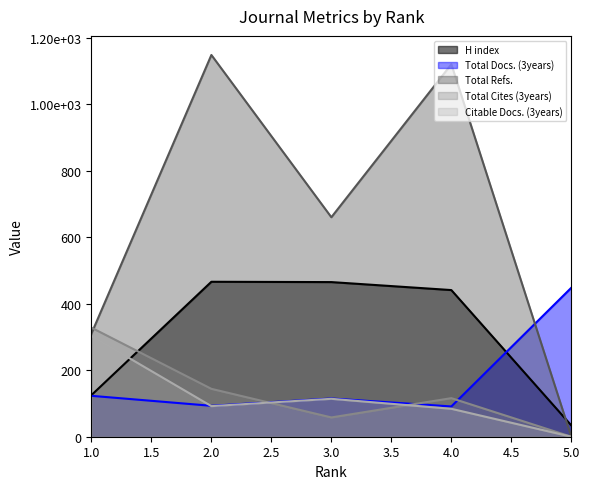

Does the chart have visible grid lines?

No